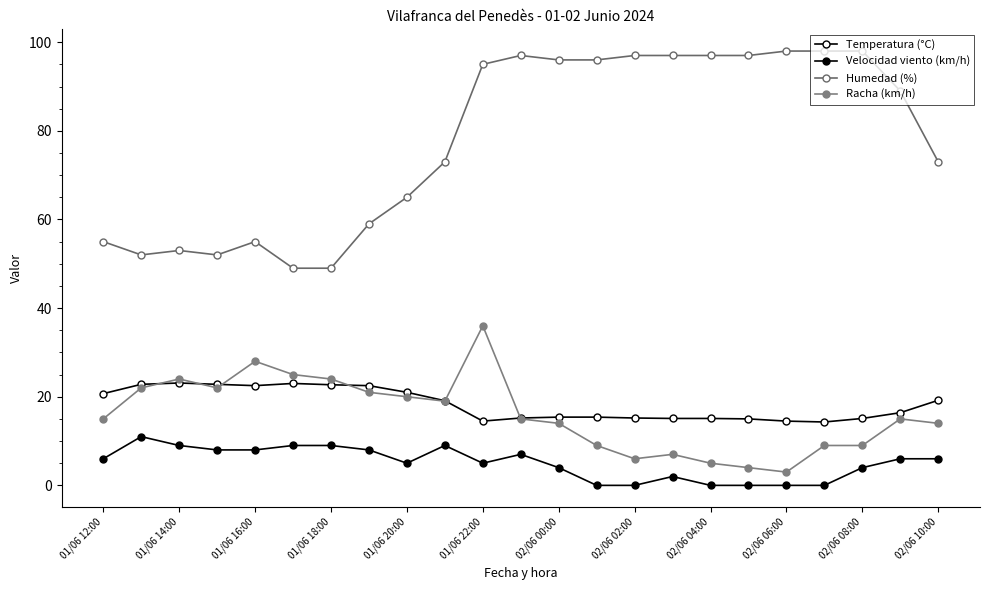

What is the average value of the Temperatura (°C) series?

18.3